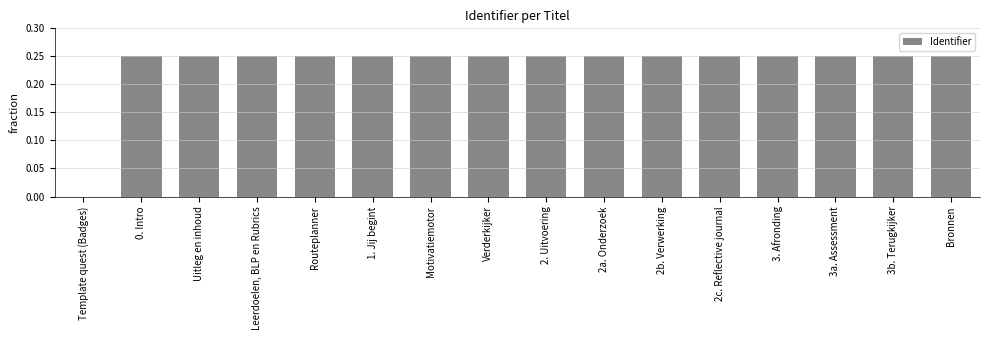

True or false: the data shows 0.0 at Template quest (Badges).

True